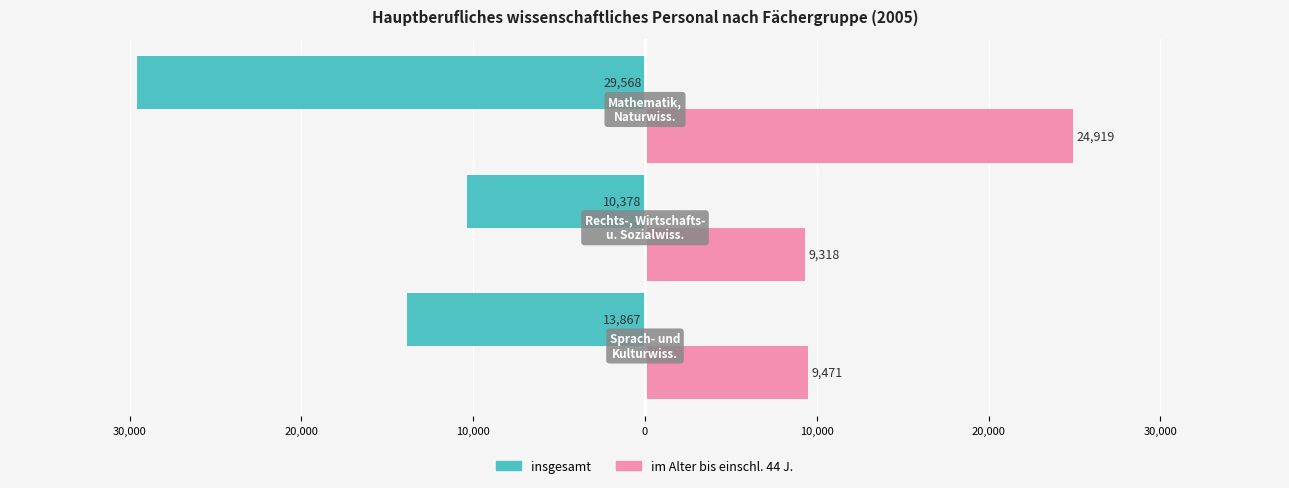

What are all the series names shown in the legend?

insgesamt, im Alter bis einschl. 44 J.